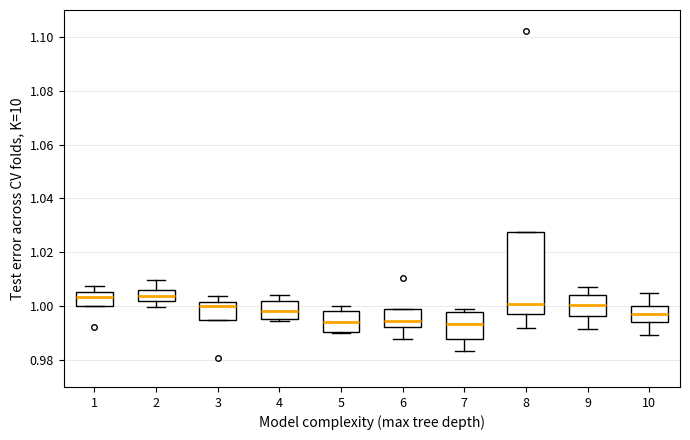

Where is the lower edge of the box at x = 8 on the y-axis? The values are not printed on the chart, so give them approximately, as read against the axis.

0.998